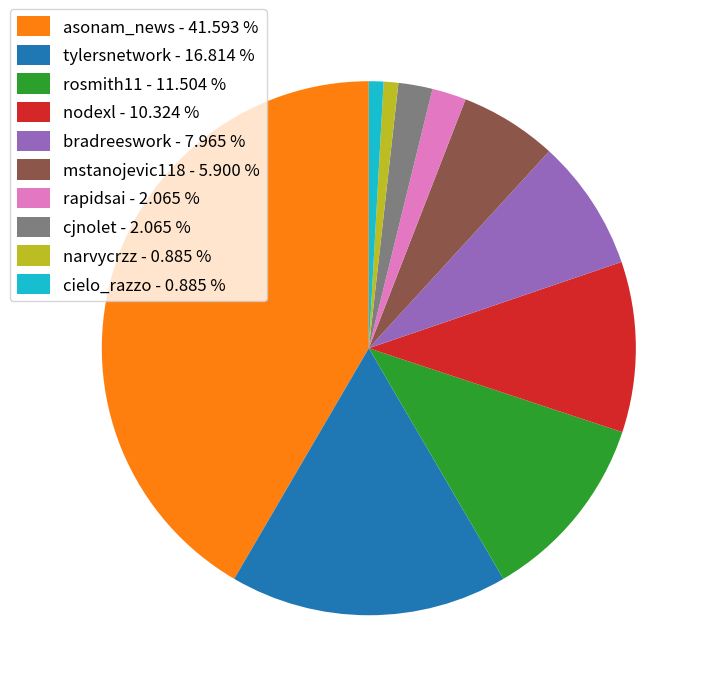

Is rosmith11 - 11.504 % the majority of the pie?

No